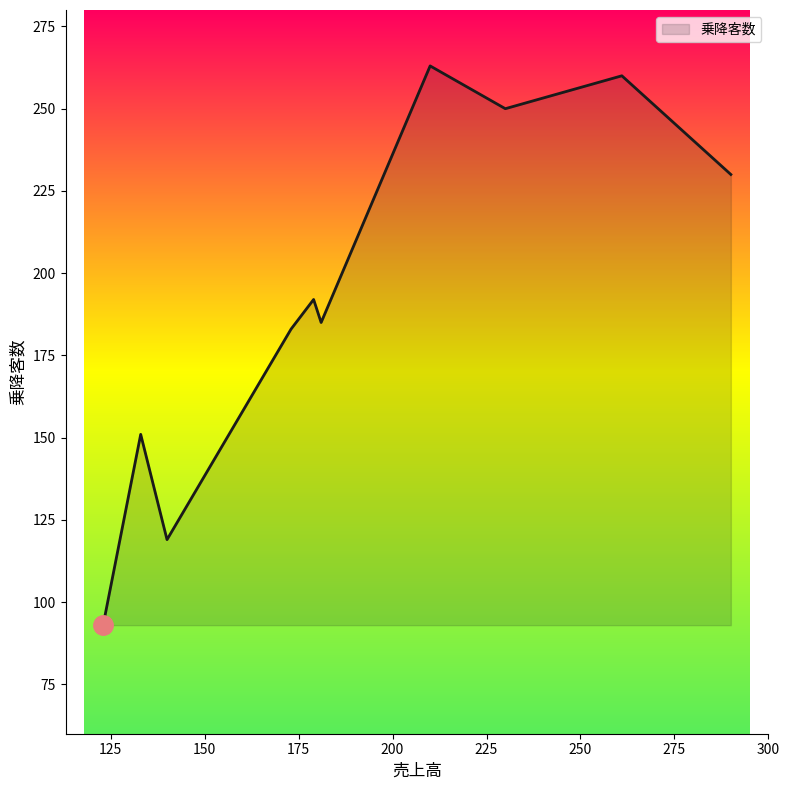

What is the maximum value shown in the chart?

263